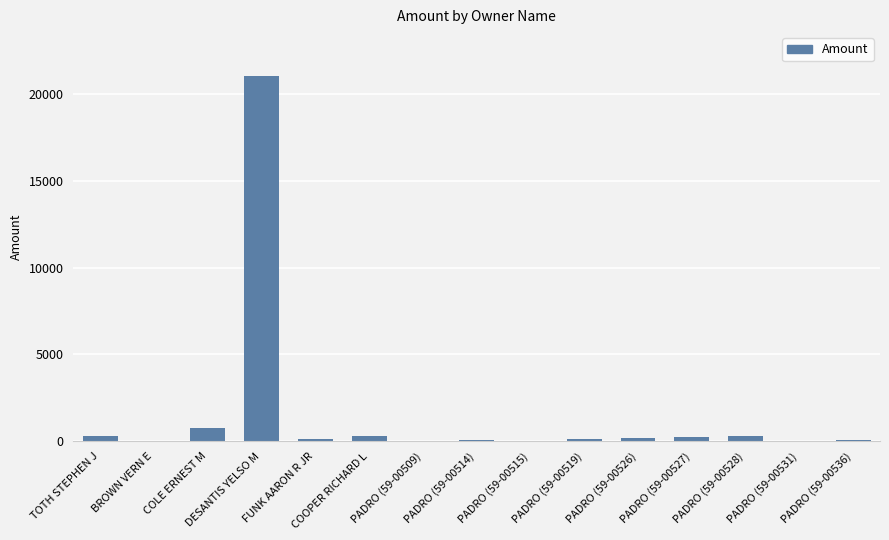

Is it true that the value at COLE ERNEST M is 751.5?

True